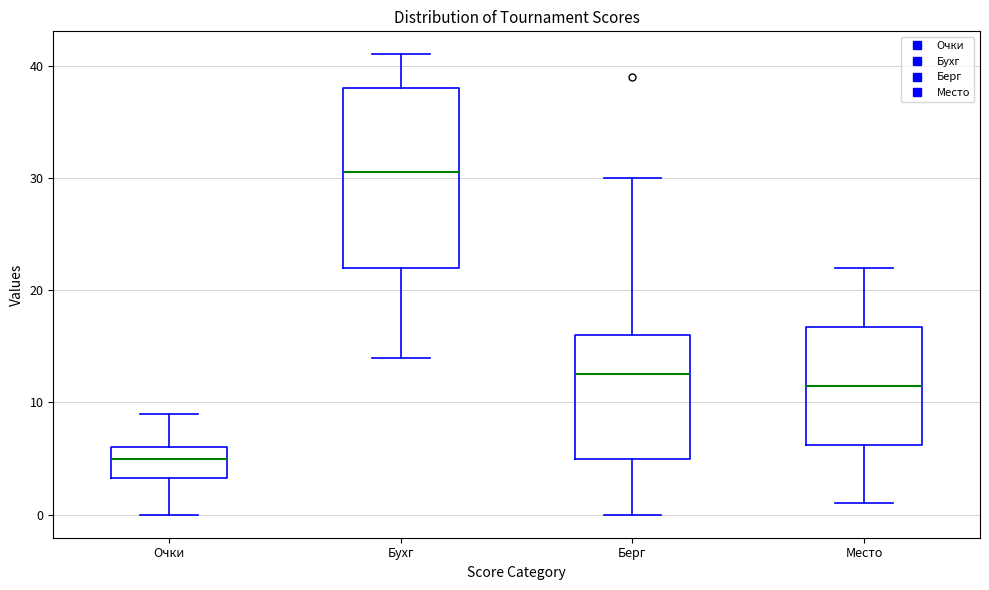

Which box has the highest median line?

Бухг